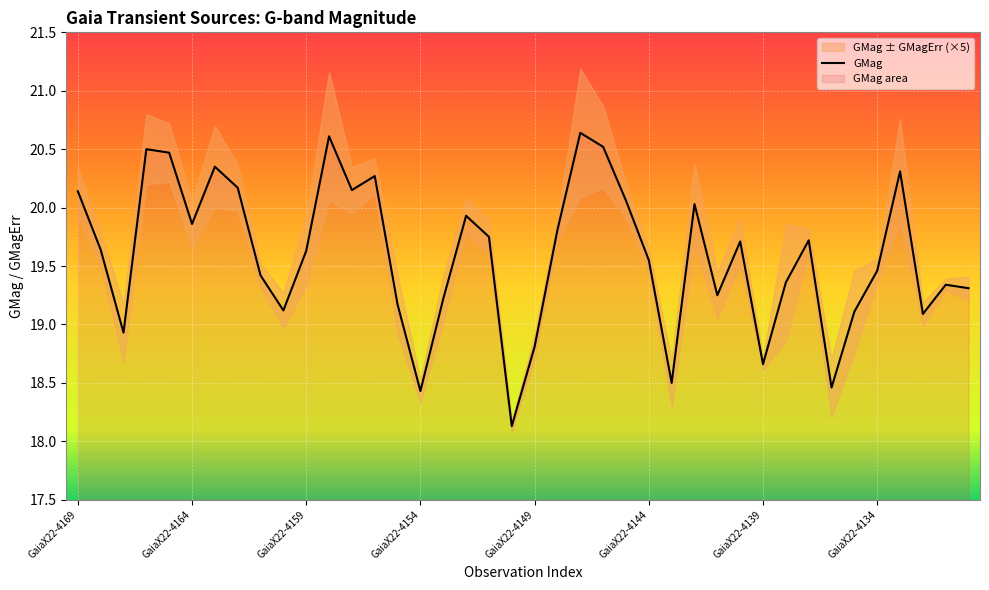

How many points are lower than both their immediate neighbors (excluding endpoints)?

11